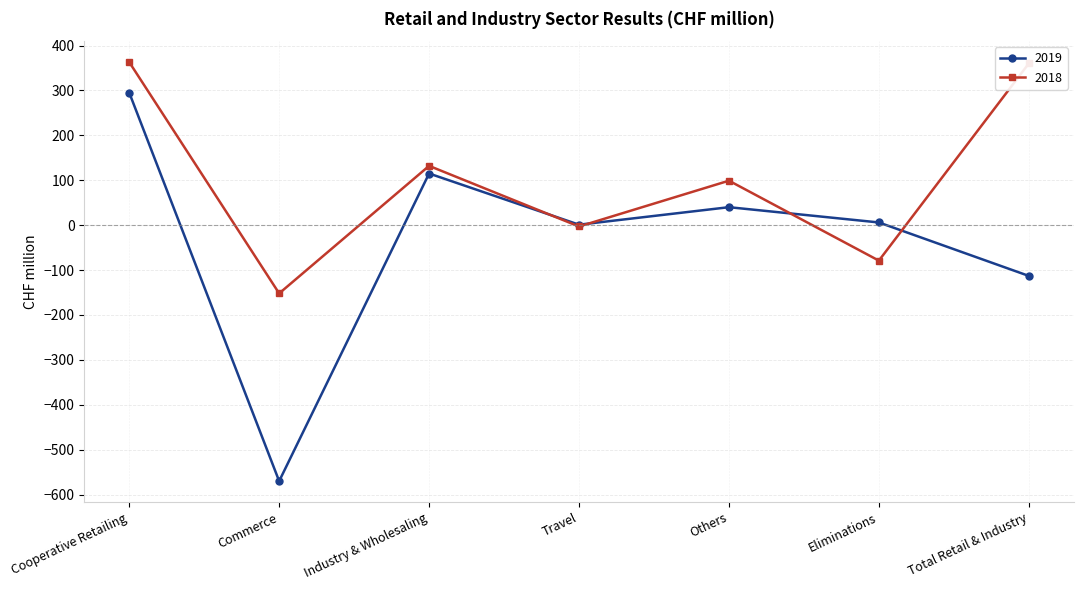

At which label does 2019 reach its minimum?

Commerce